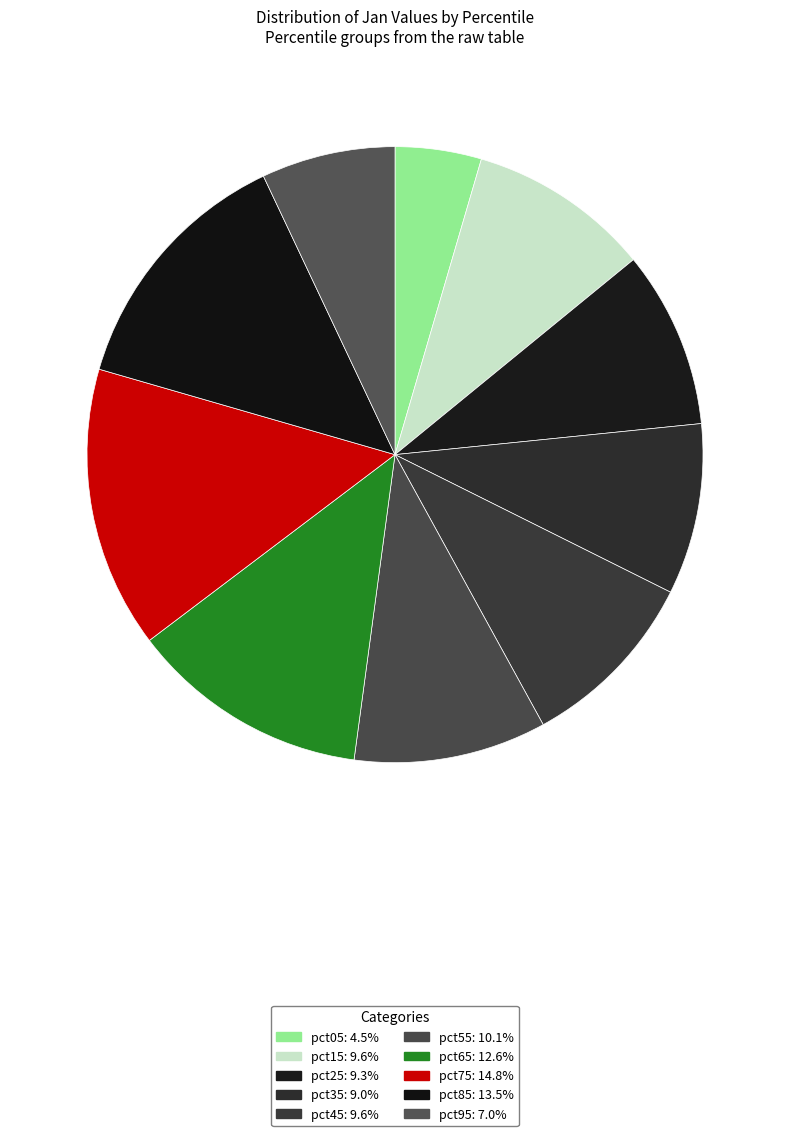

Rank the categories by value from lowest to highest.

pct05, pct95, pct35, pct25, pct15, pct45, pct55, pct65, pct85, pct75